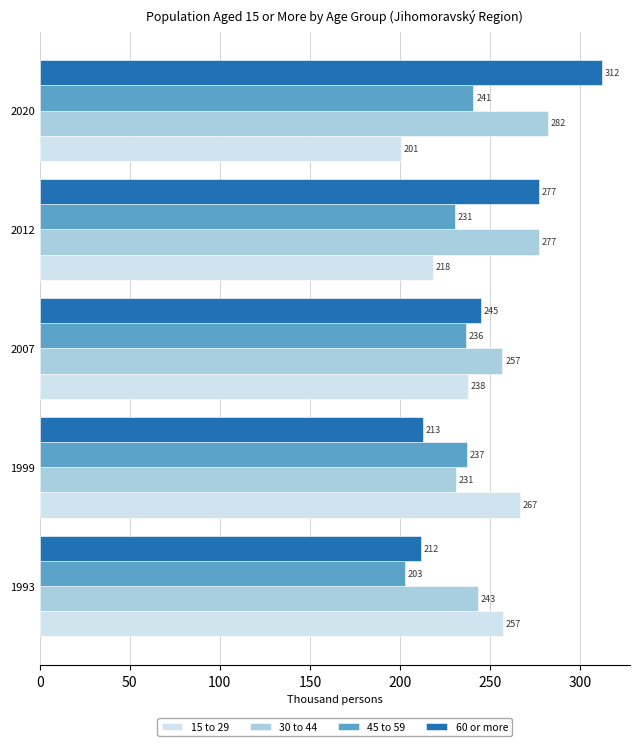

What is the difference between the second highest and minimum values in the 45 to 59 series?

34.4